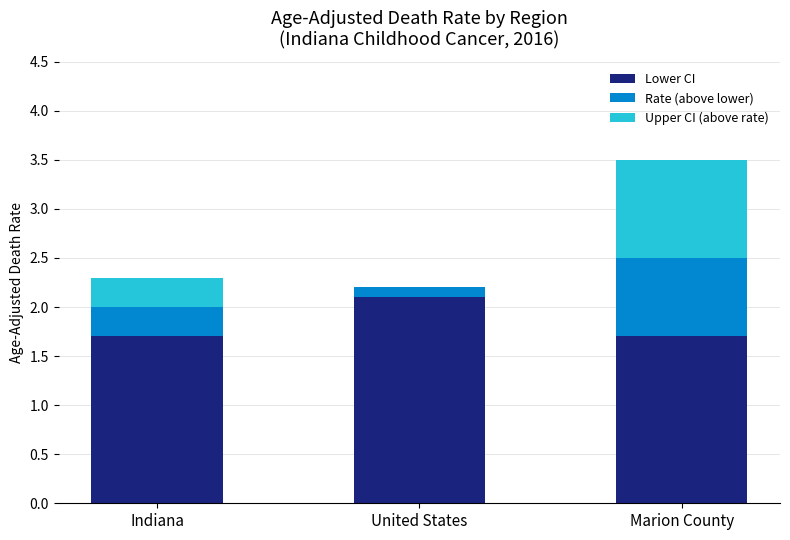

What is the difference between the Lower CI values at United States and Indiana?

0.4